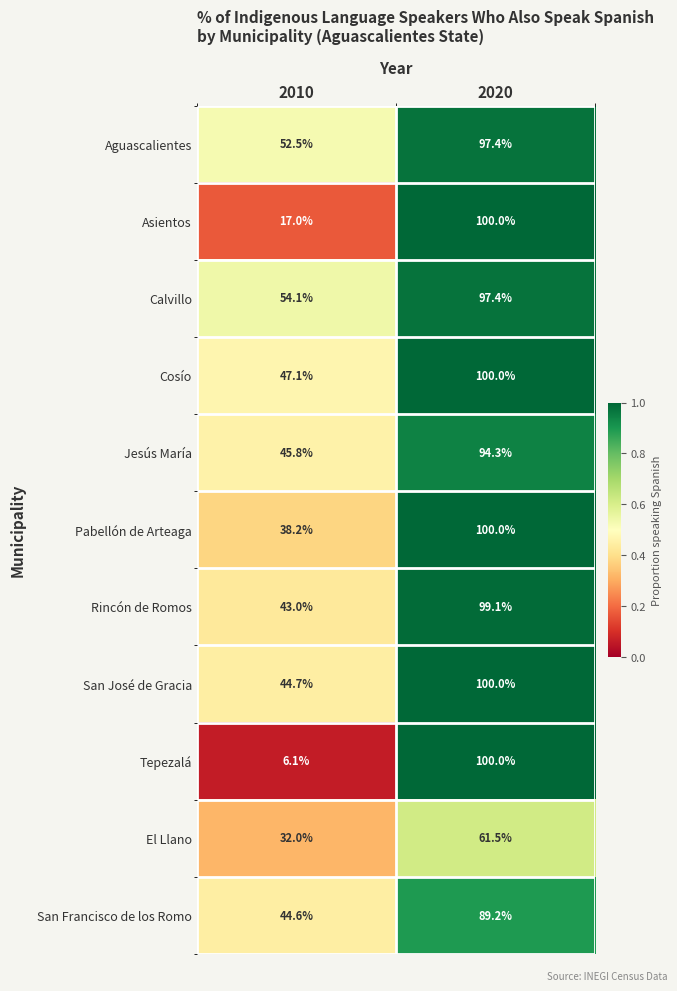

What is the difference between the highest and lowest values at 2020?

38.5